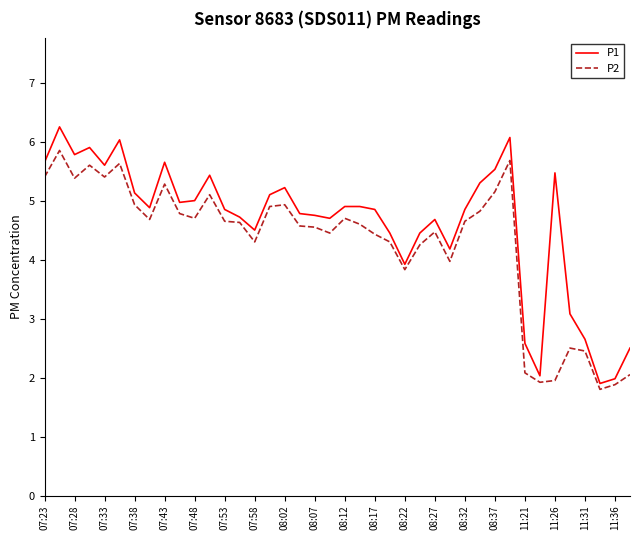

What is the minimum value shown in the chart?

1.8